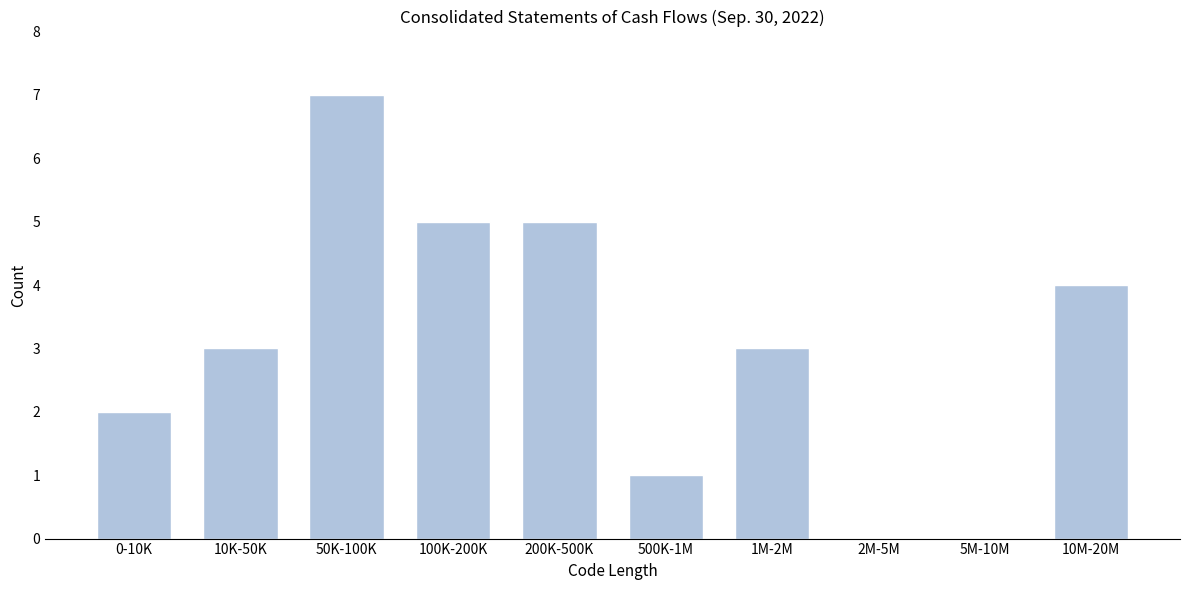

What is the maximum value shown in the chart?

7